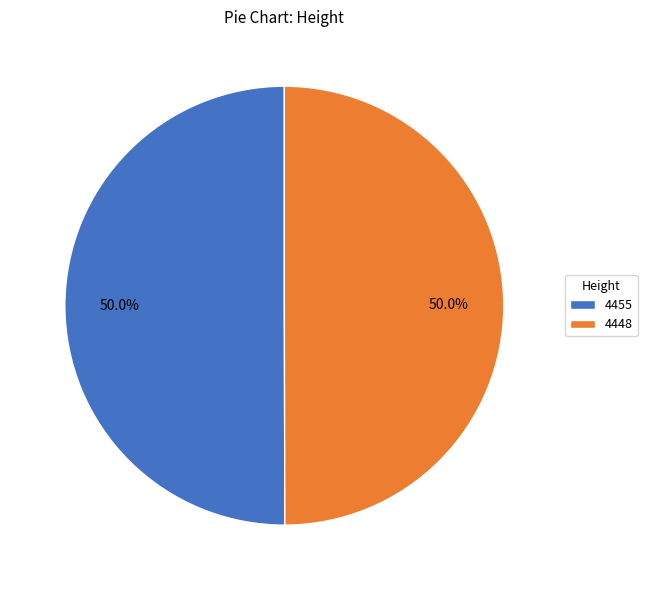

To the nearest percent, what is the average slice percentage?

50%